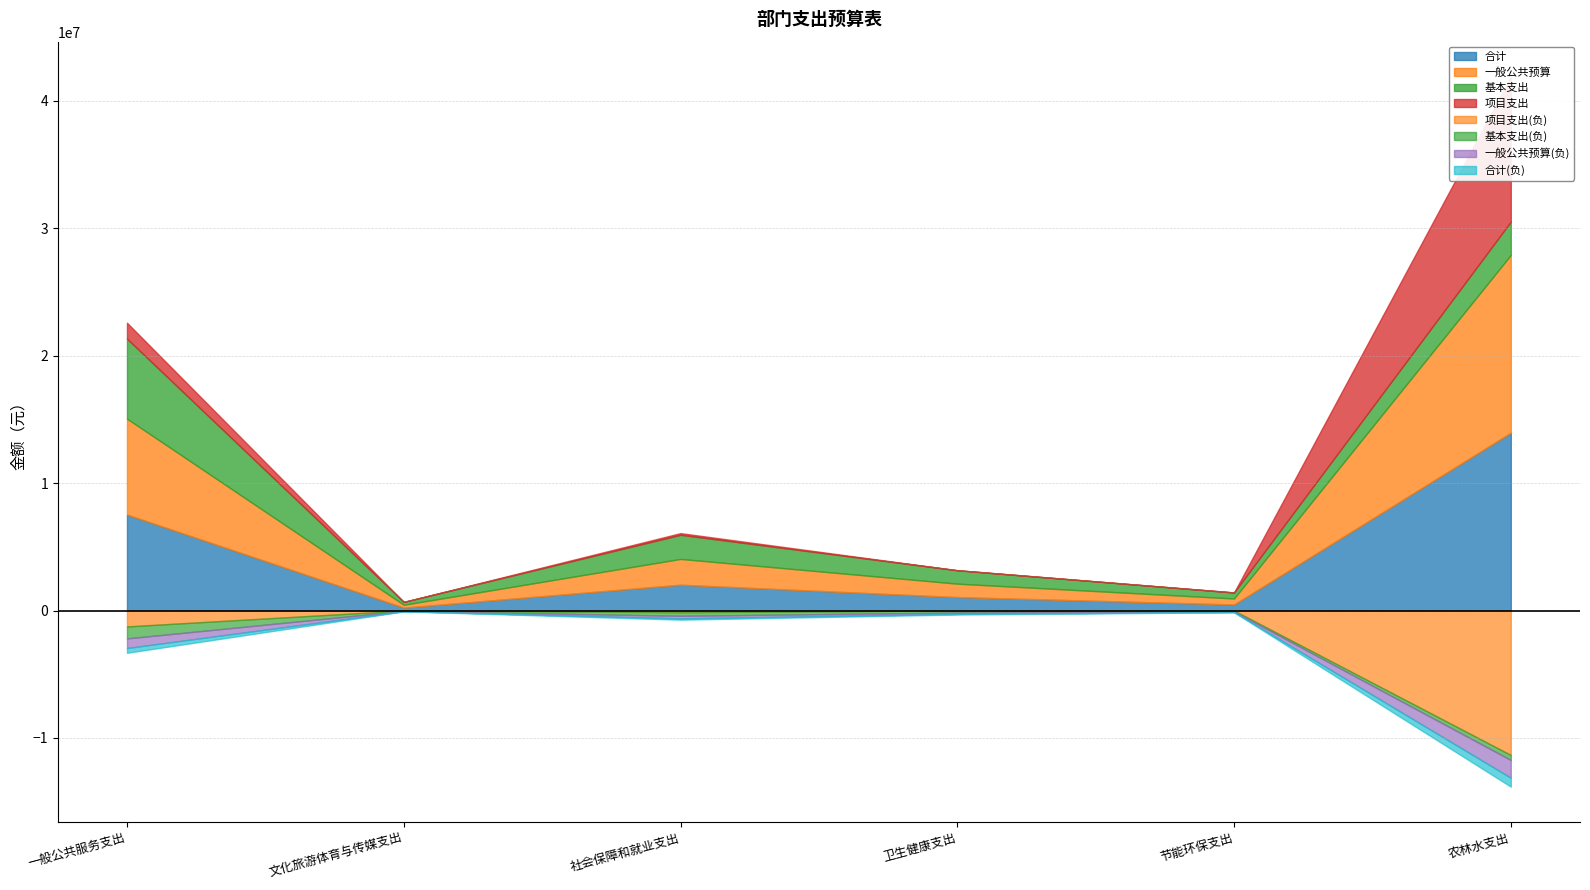

True or false: 一般公共预算 has a value of 471663.3 at 节能环保支出.

True